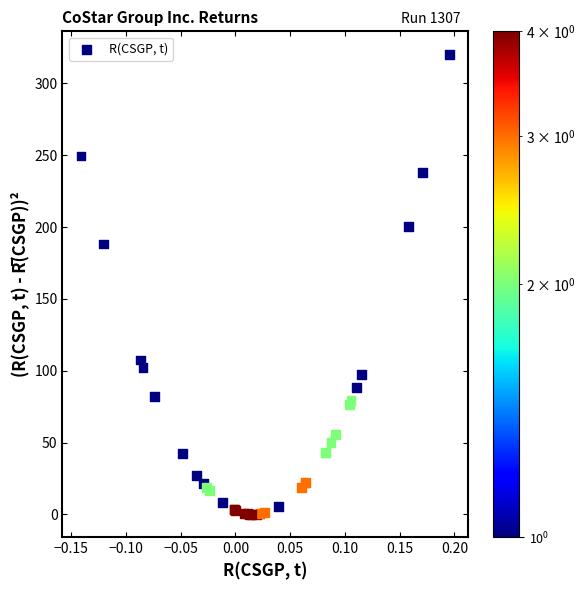

What Y value in the scatter plot is closest to 160?

188.2